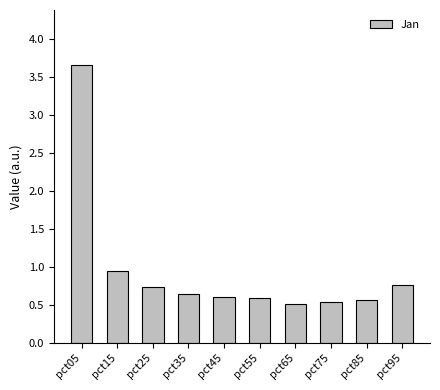

What is the sum of all values?

9.5